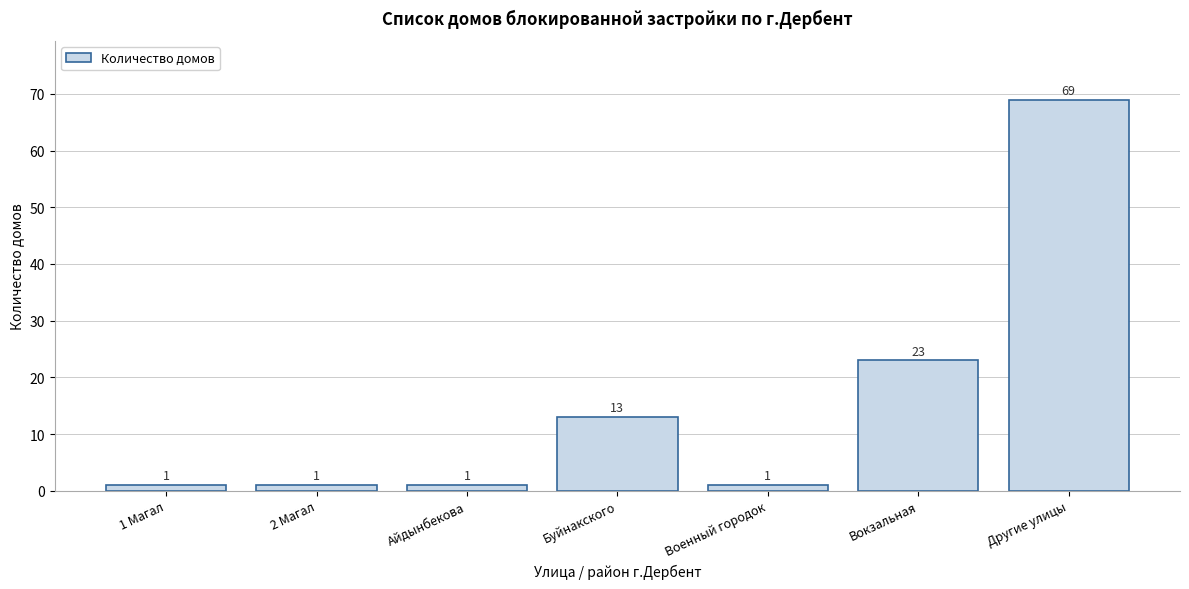

Reading left to right, extract all data points from this chart.

1	1	1	13	1	23	69